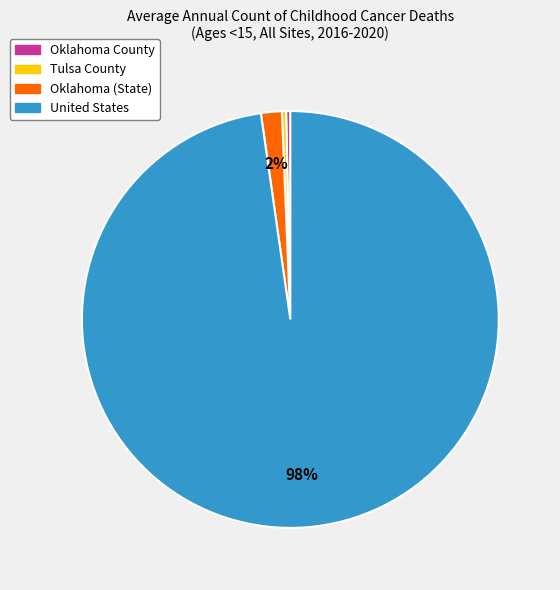

Approximately how many times larger is the value at Oklahoma (State) compared to Oklahoma County?

5.0